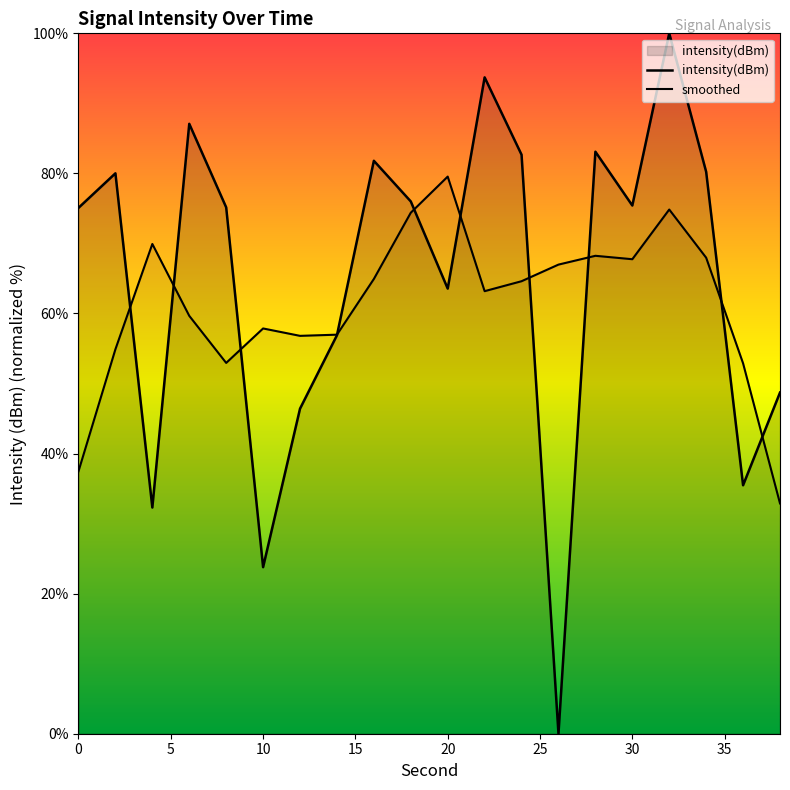

How many intersections are there between intensity(dBm) and smoothed?

10